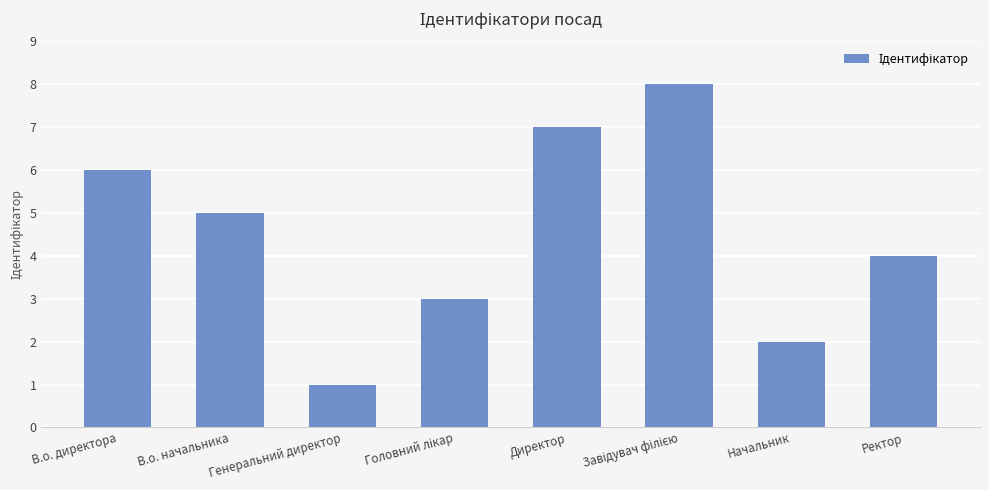

Between Генеральний директор and В.о. директора, which is larger?

В.о. директора